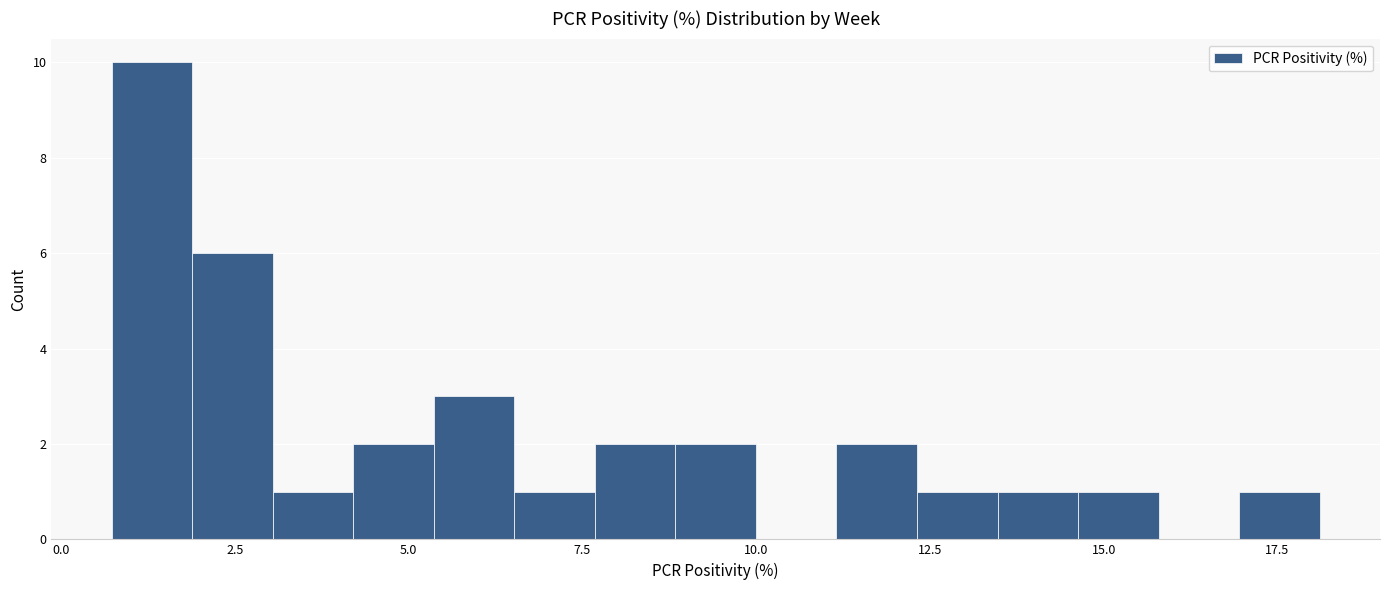

Around what value on the x-axis is the tallest bar? Give the approximate position of its centre, as read against the axis.

1.5